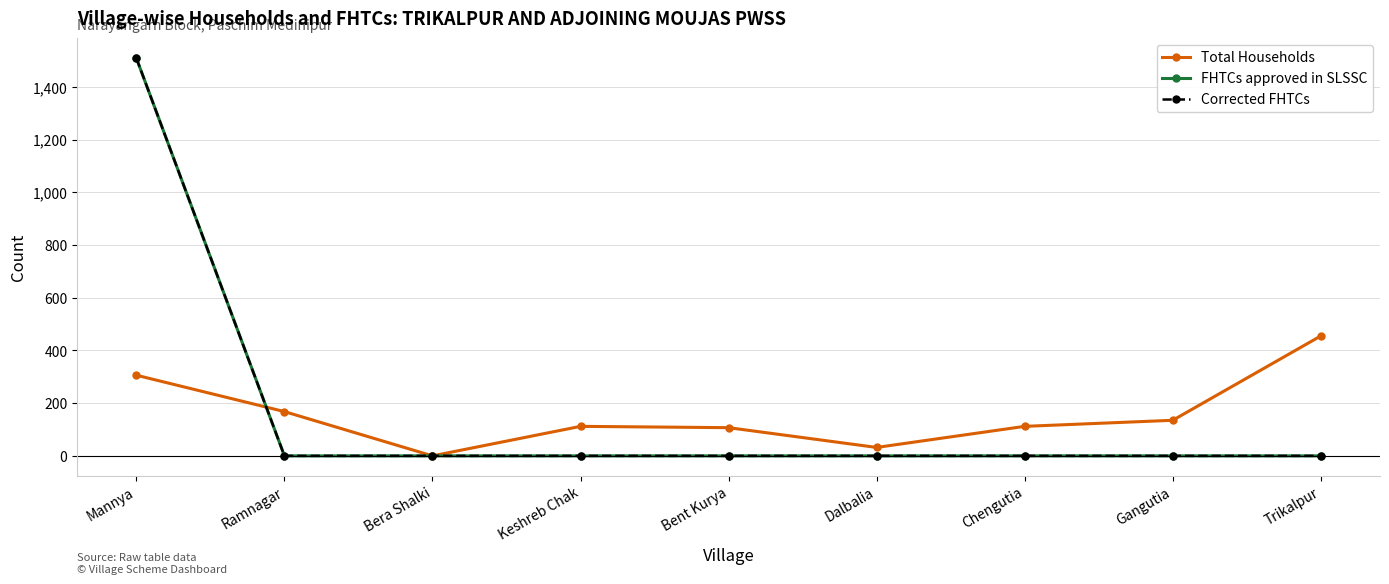

Which series changed the most between Mannya and Bent Kurya?

FHTCs approved in SLSSC